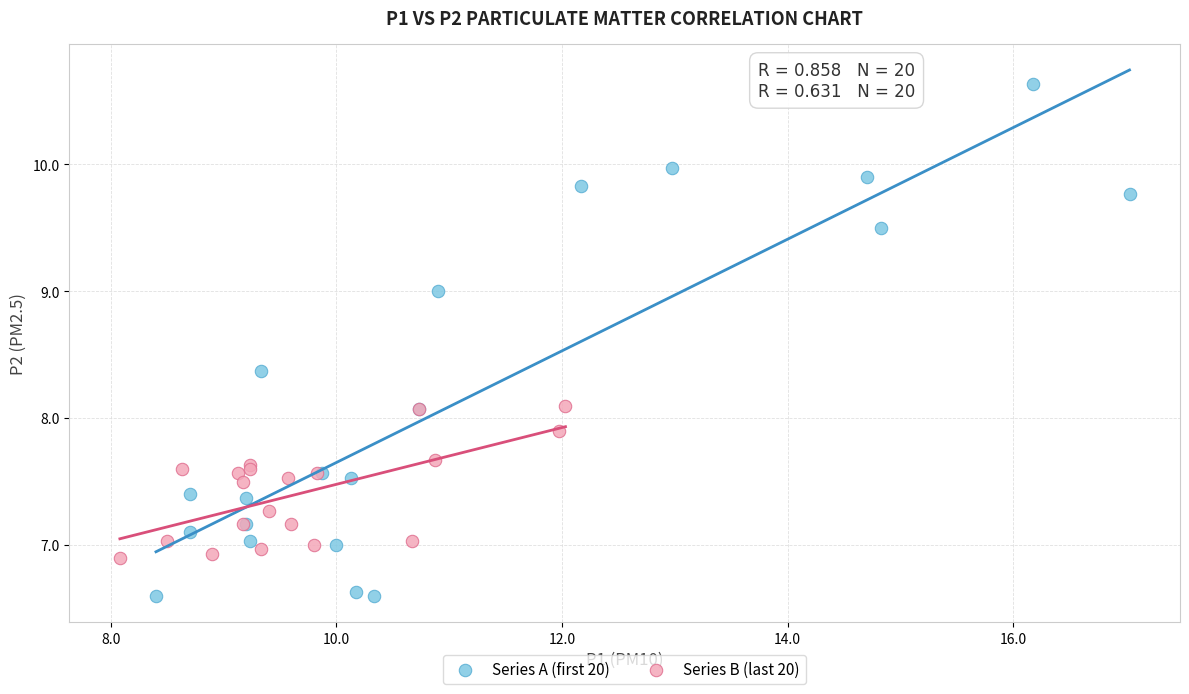

Which series contains the lowest Y value?

Series A (first 20)